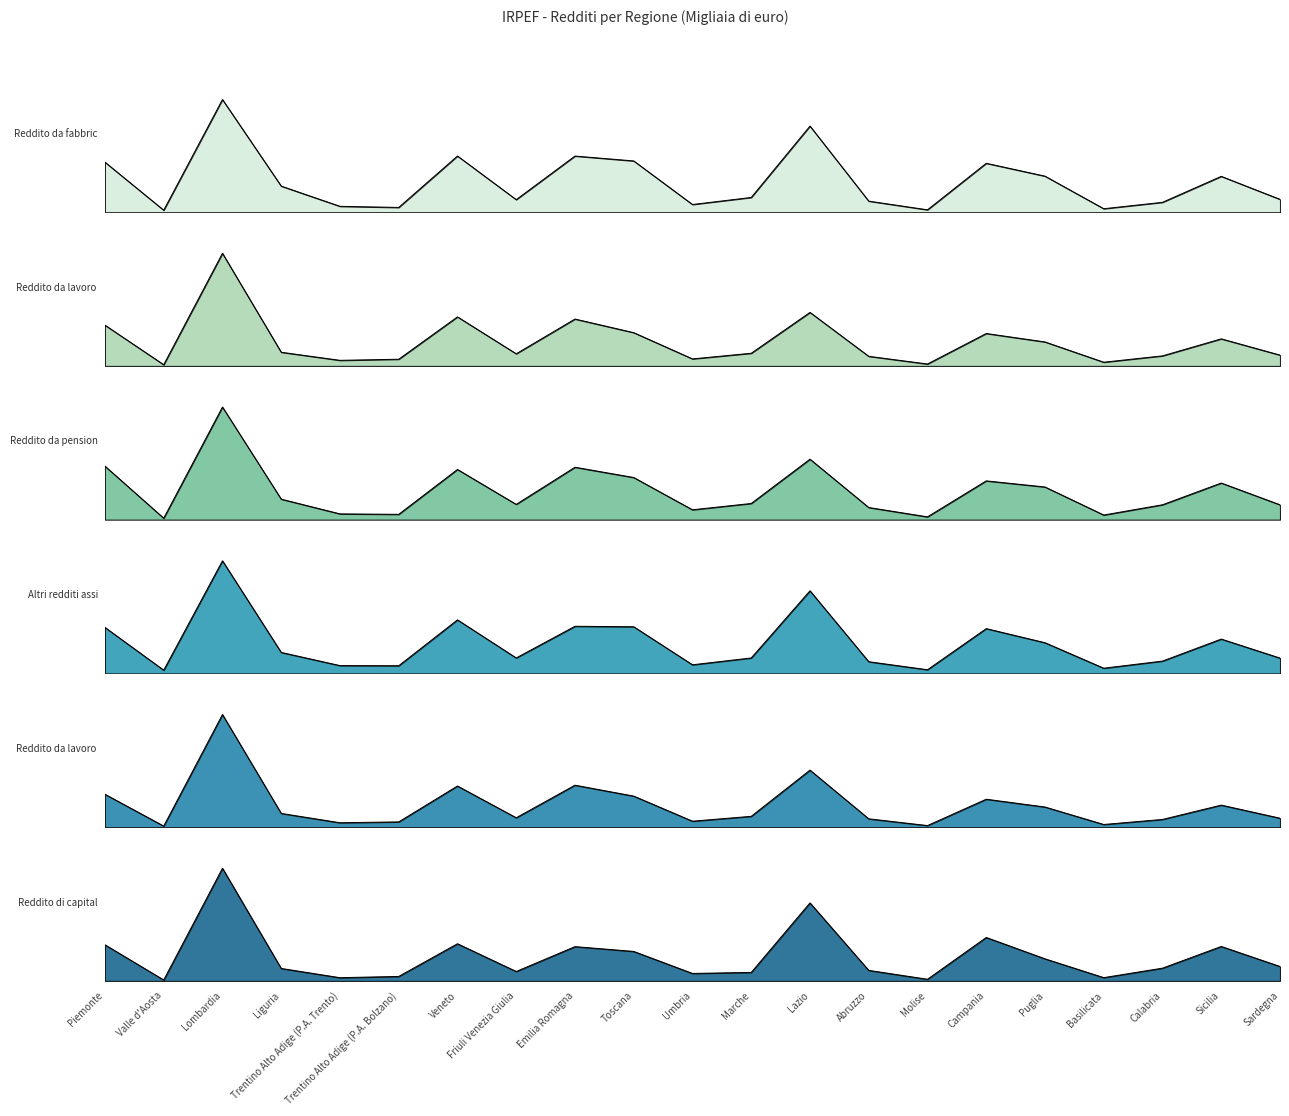

What is the spread (max minus min) of values at Calabria?

0.1